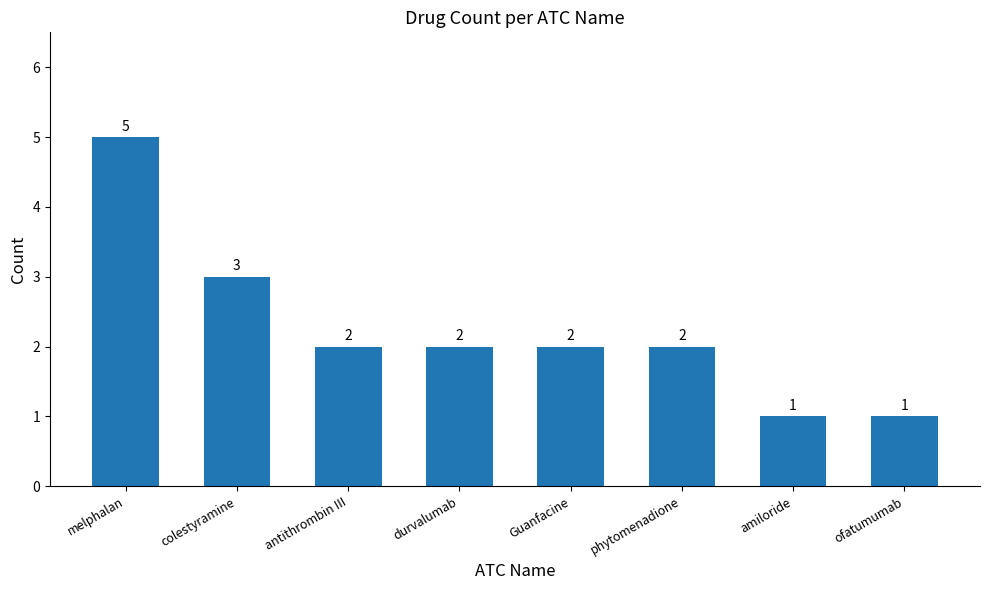

Where is the data nearest to the value 3?

colestyramine